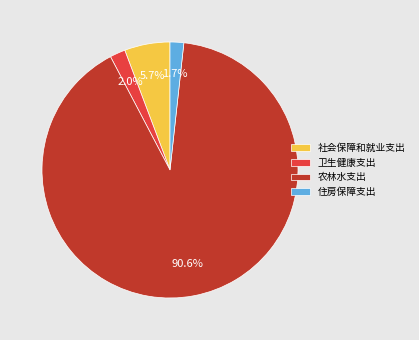

How many segments does this pie chart have?

4